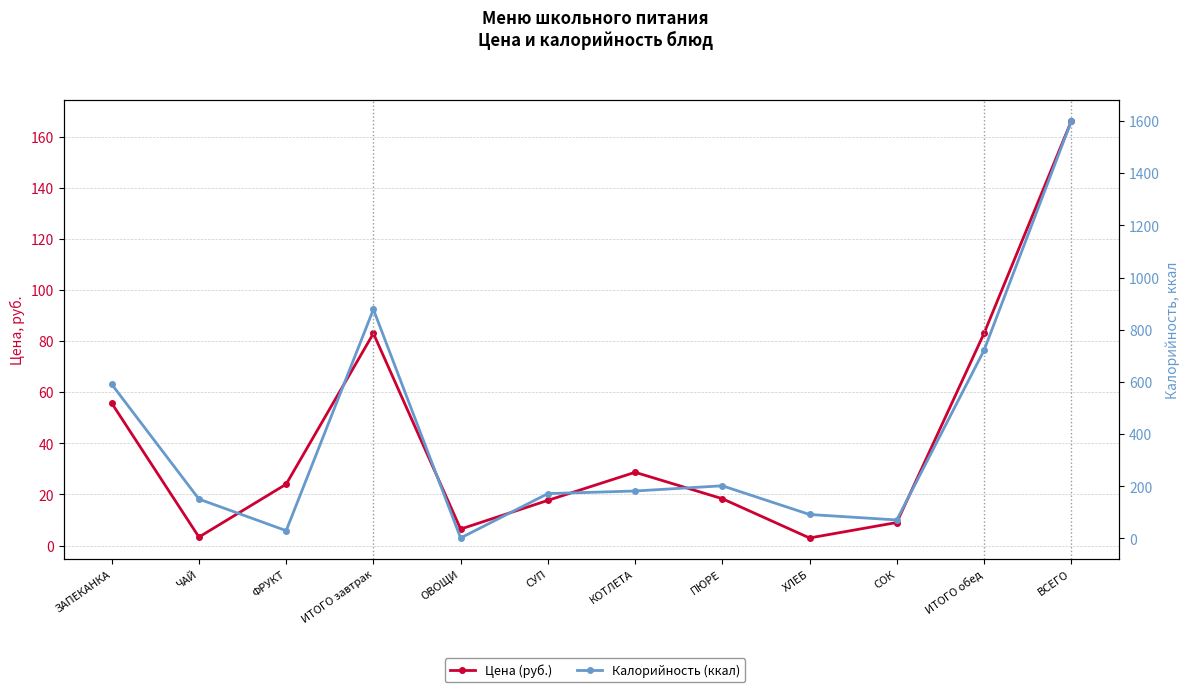

True or false: Калорийность (ккал) and Цена (руб.) intersect in this chart.

True